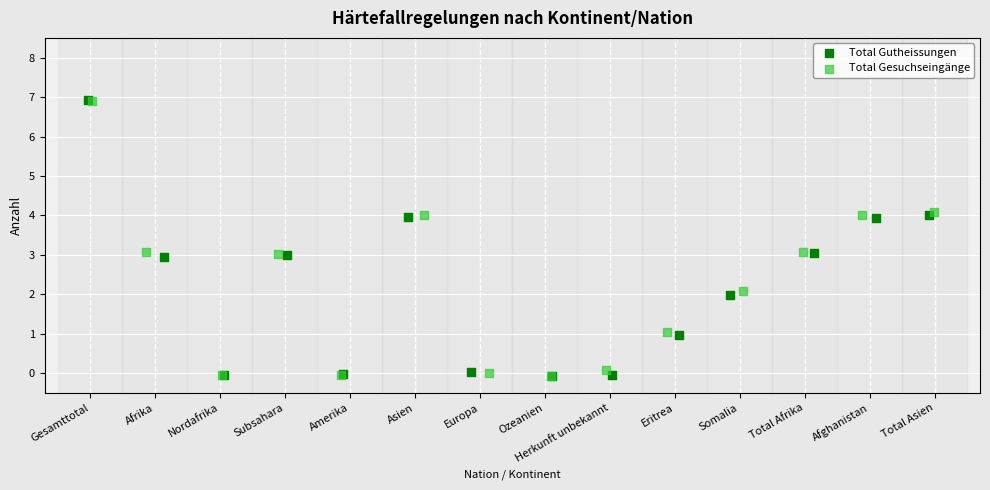

Which series has the largest Y range (max minus min)?

Total Gutheissungen